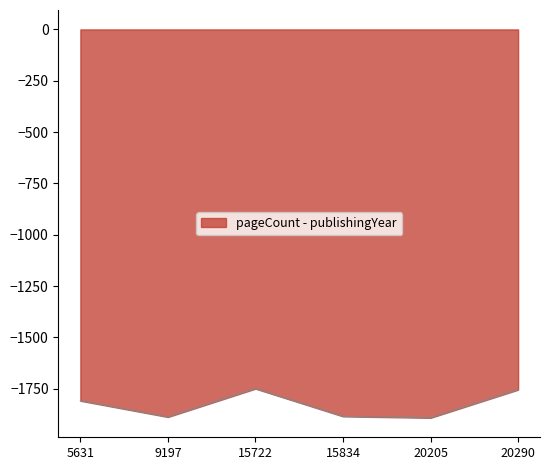

What is the difference between the values at 20290 and 20205?

137